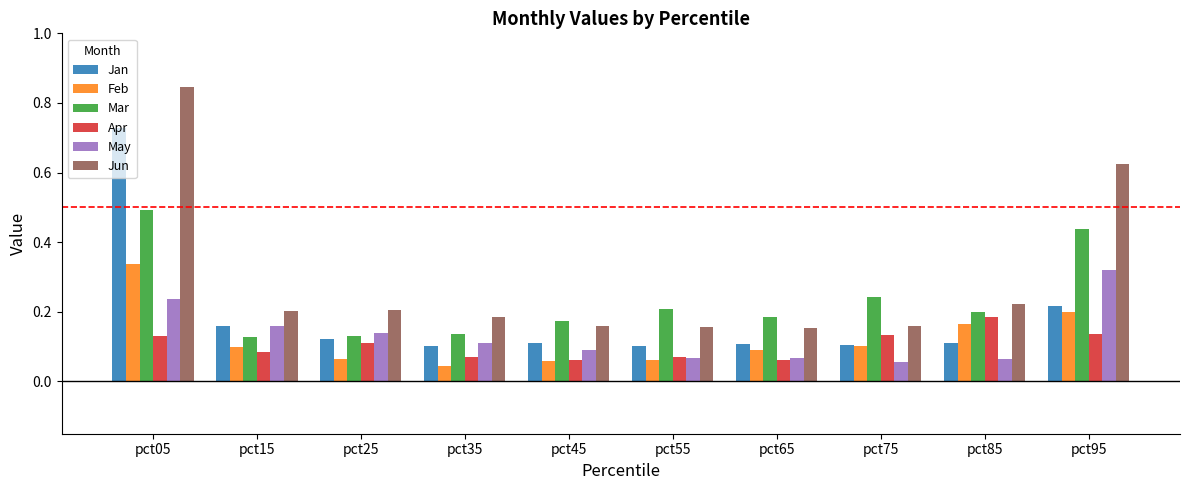

True or false: Feb has a value of 0.2 at pct85.

True